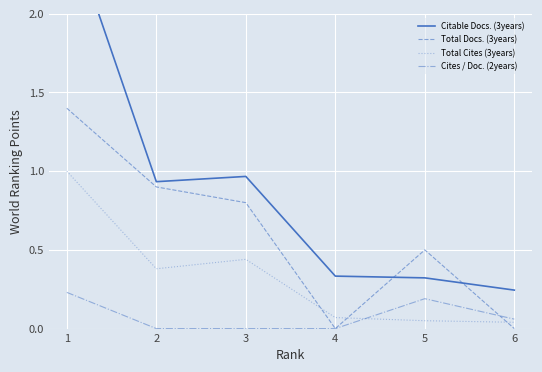

What is the highest value of the Cites / Doc. (2years) series?

0.2